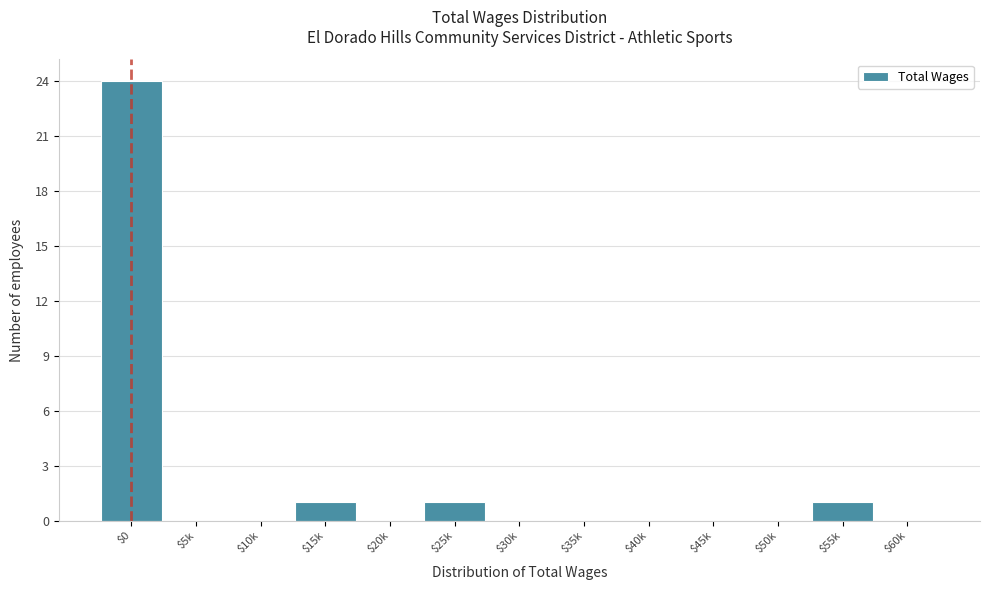

The value at $45k is 0. True or false?

True